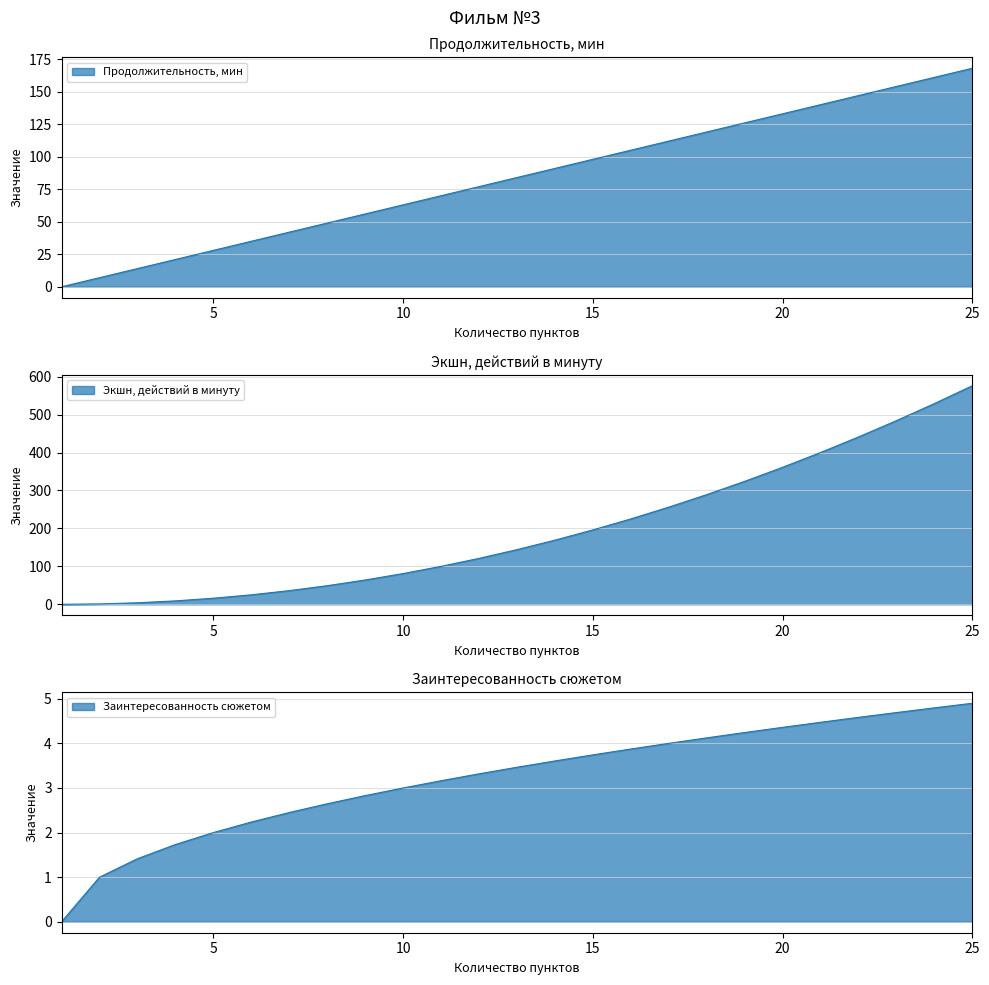

What is the total value across all series at 16?

333.9